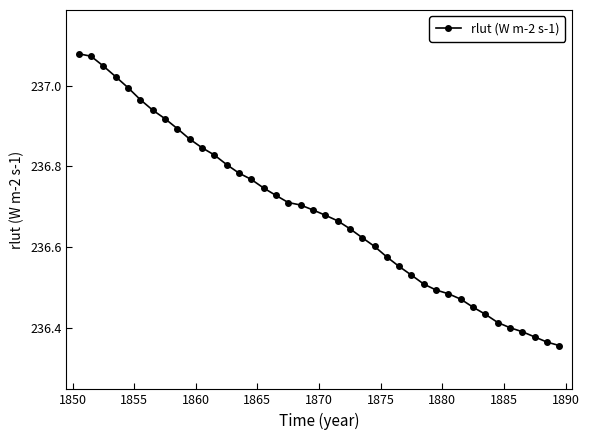

What is the sum of all values?

9467.4